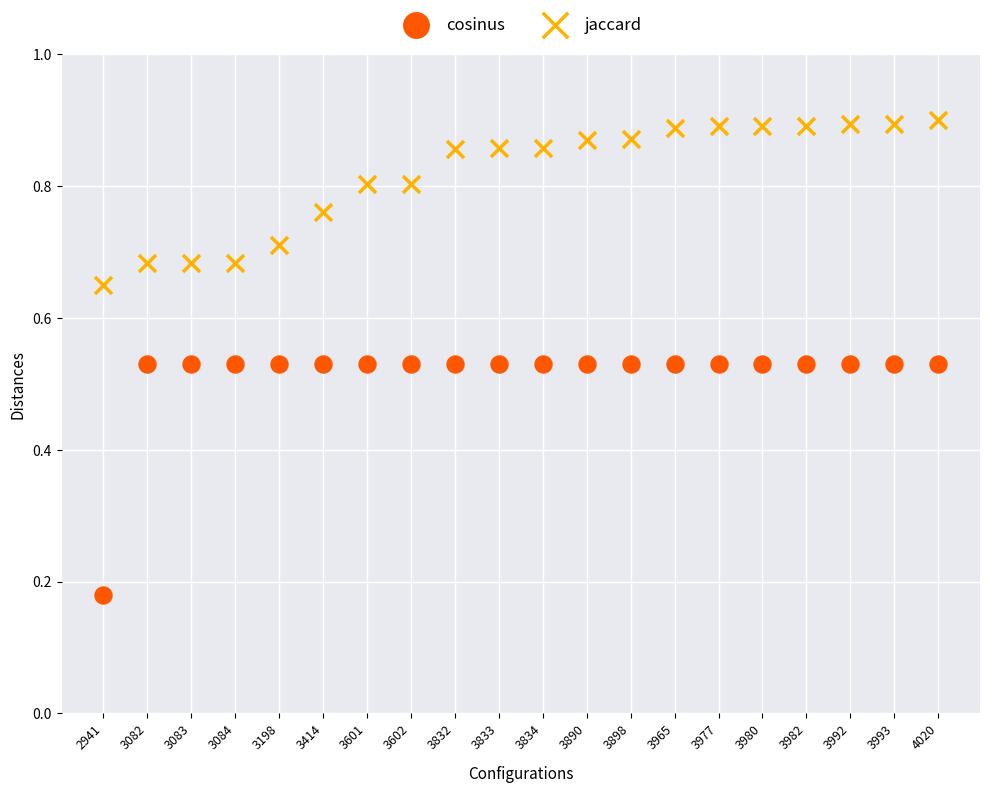

Which series contains the lowest Y value?

cosinus